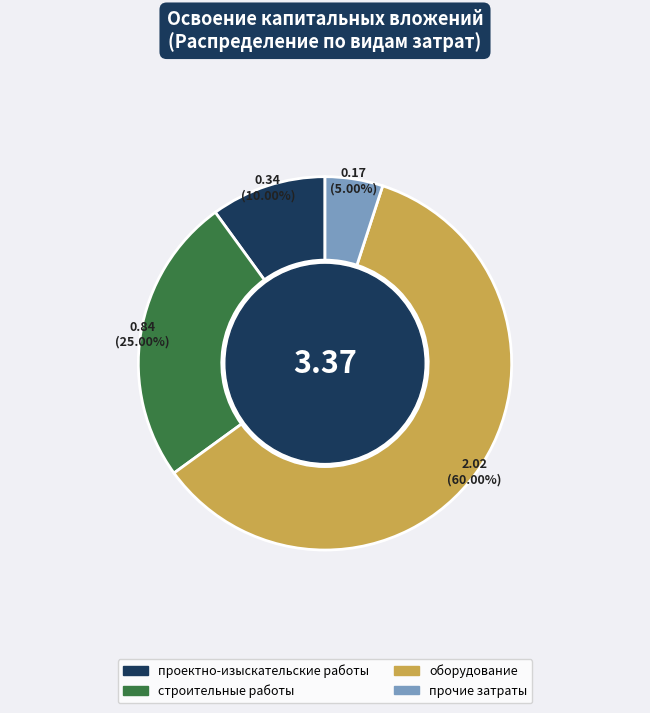

To the nearest percent, what is the combined percentage of оборудование and прочие затраты?

65%